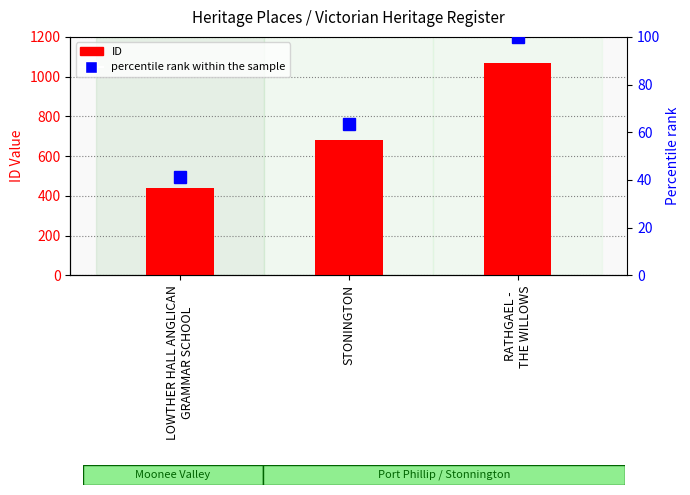

What position from the left is LOWTHER HALL ANGLICAN
GRAMMAR SCHOOL?

1